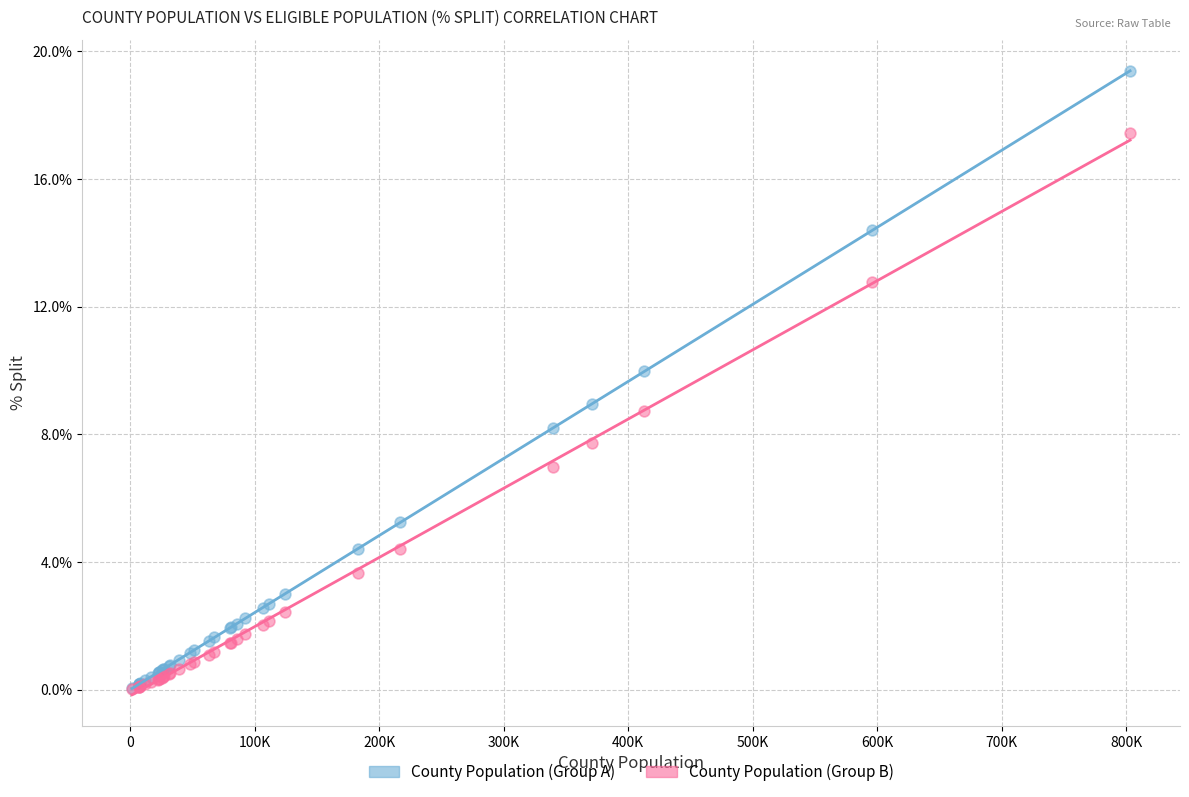

What are all the series names shown in the legend?

County Population (Group A), County Population (Group B)